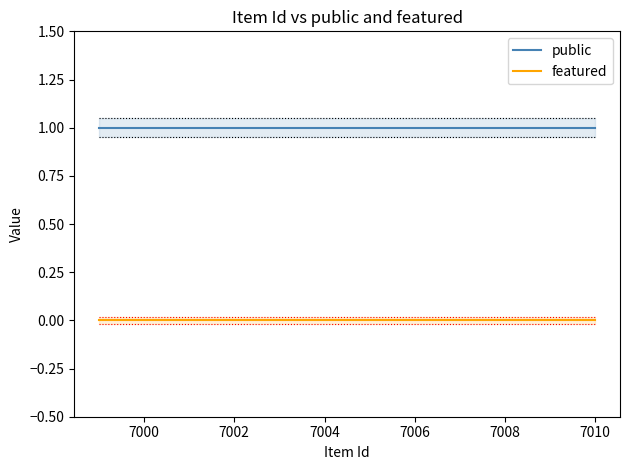

Rank the series by their maximum value, from lowest to highest.

featured, public